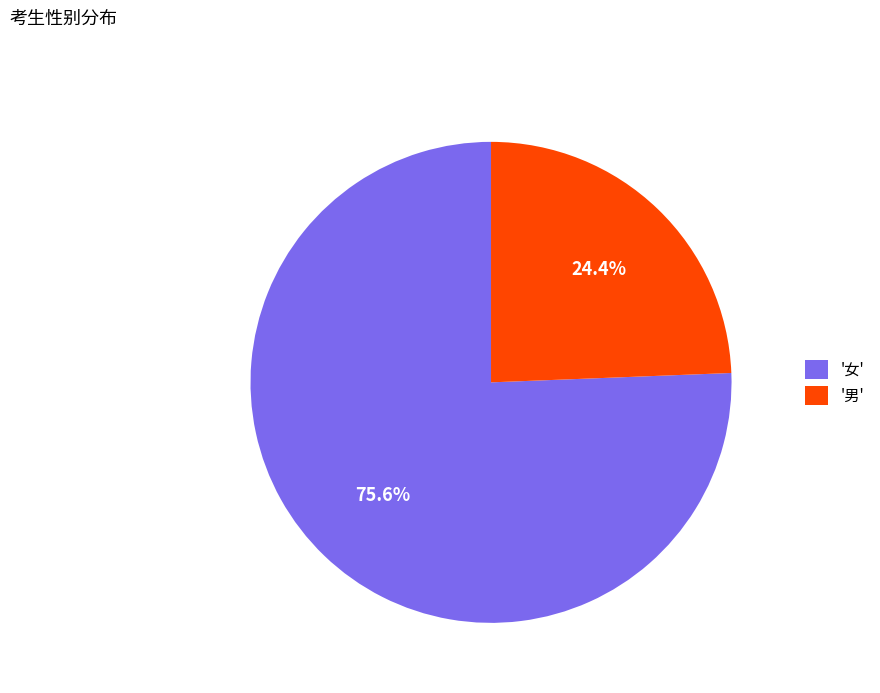

Does any single category account for the majority?

Yes